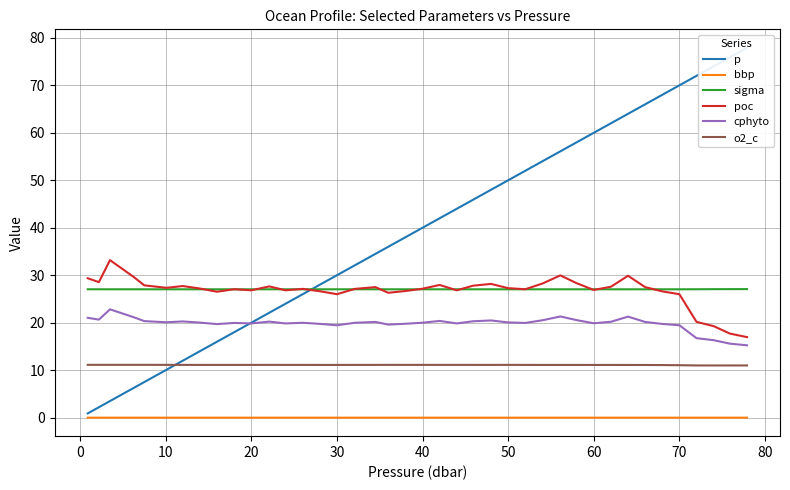

How many data points does each series have?

40